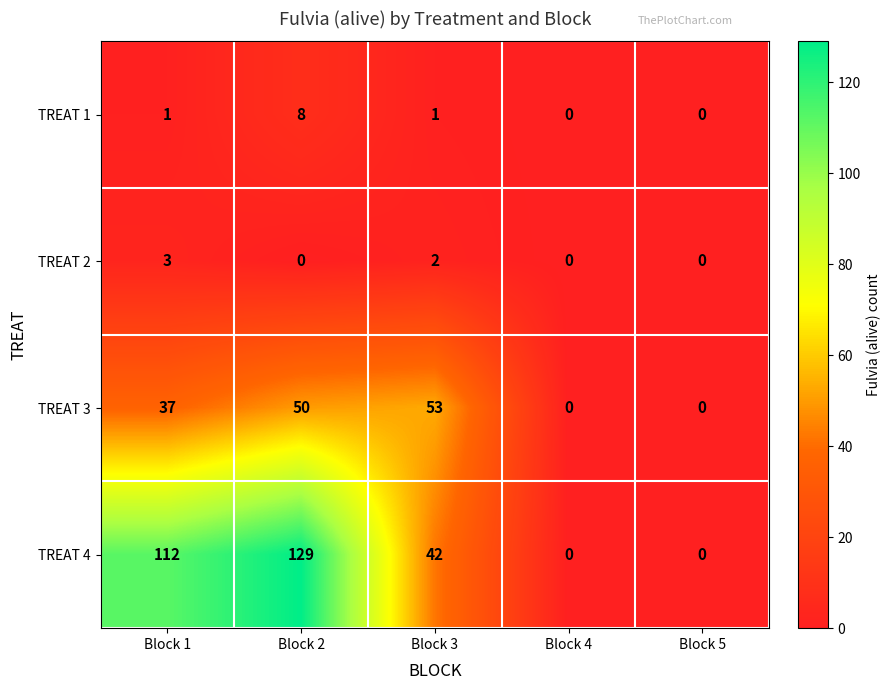

Reading left to right, list all the values displayed in this chart.

TREAT 1: Block 1=1	Block 2=8	Block 3=1	Block 4=0	Block 5=0
TREAT 2: Block 1=3	Block 2=0	Block 3=2	Block 4=0	Block 5=0
TREAT 3: Block 1=37	Block 2=50	Block 3=53	Block 4=0	Block 5=0
TREAT 4: Block 1=112	Block 2=129	Block 3=42	Block 4=0	Block 5=0